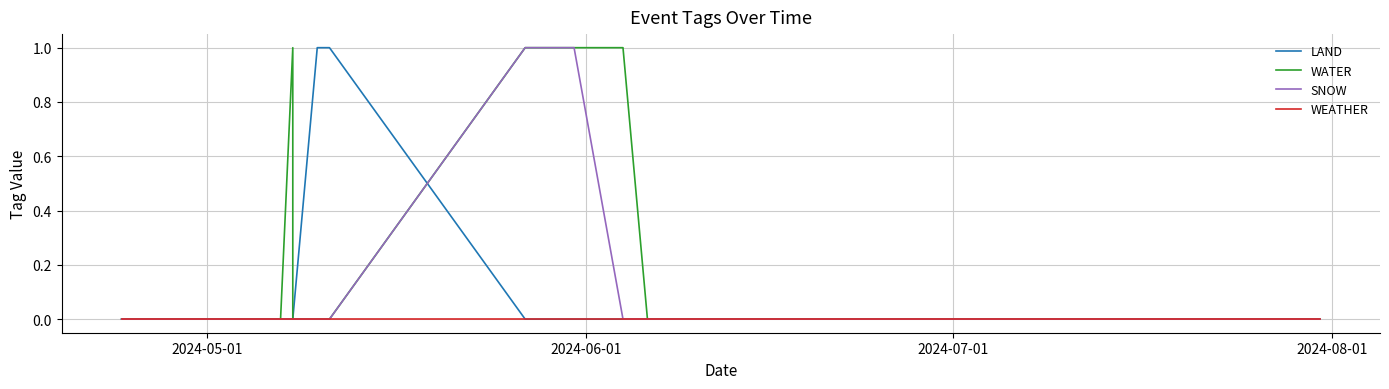

Reading left to right, transcribe all the data shown in this chart.

LAND: 0	0	0	0	1	1	0	0	0	0	0	0
WATER: 0	0	1	0	0	0	1	1	1	0	0	0
SNOW: 0	0	0	0	0	0	1	1	0	0	0	0
WEATHER: 0	0	0	0	0	0	0	0	0	0	0	0